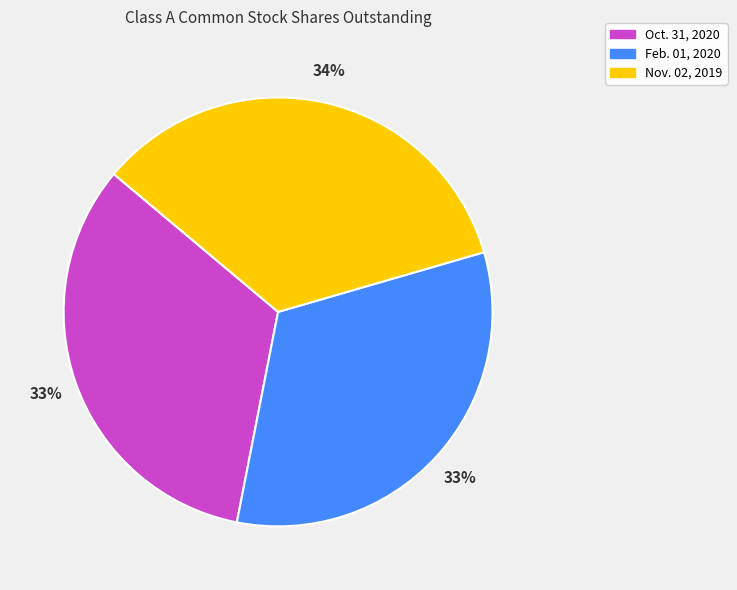

To the nearest percent, what is the average slice percentage?

33%